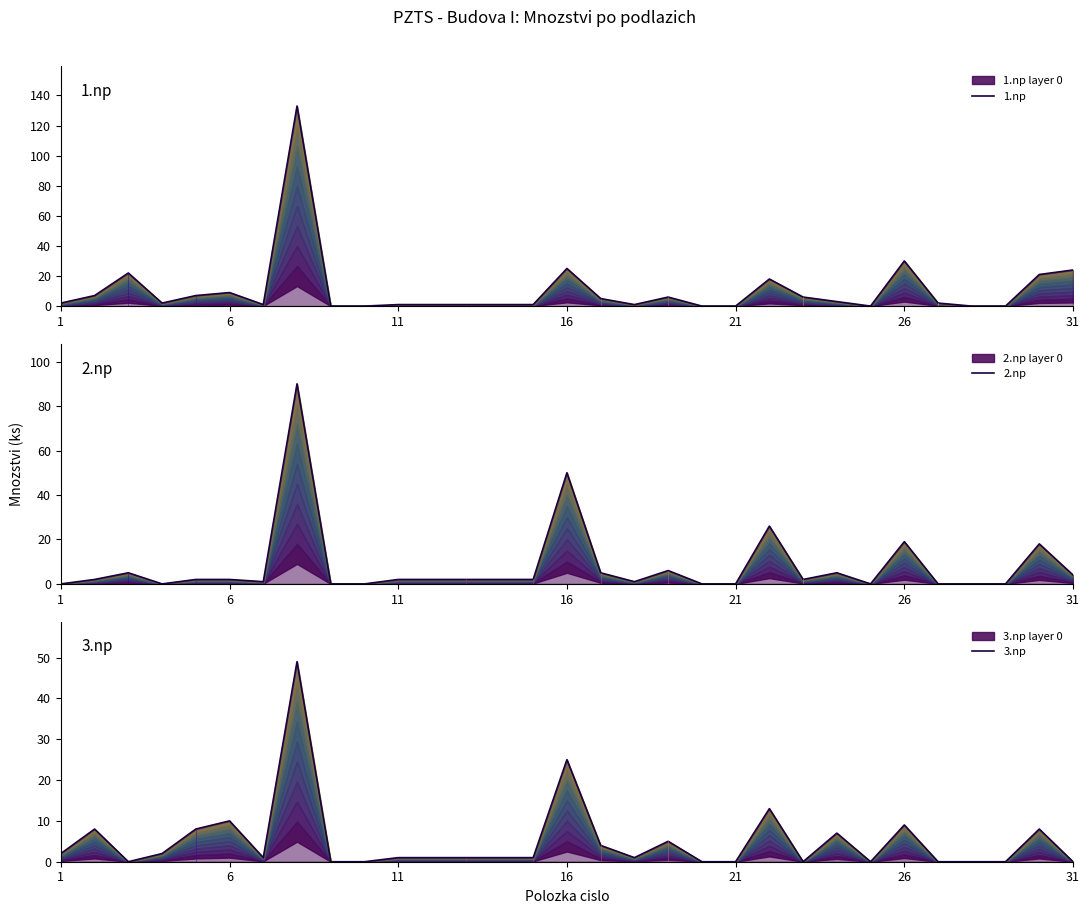

True or false: 3.np has a value of 4 at 21.

False